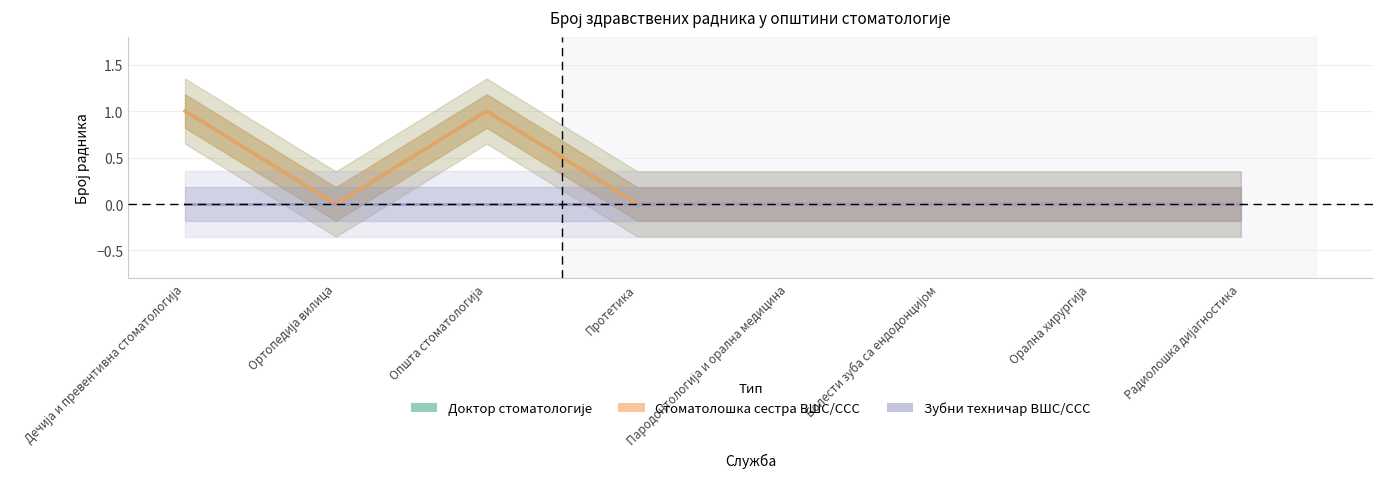

At which category does Стоматолошка сестра ВШС/ССС reach its first local peak?

Општа стоматологија